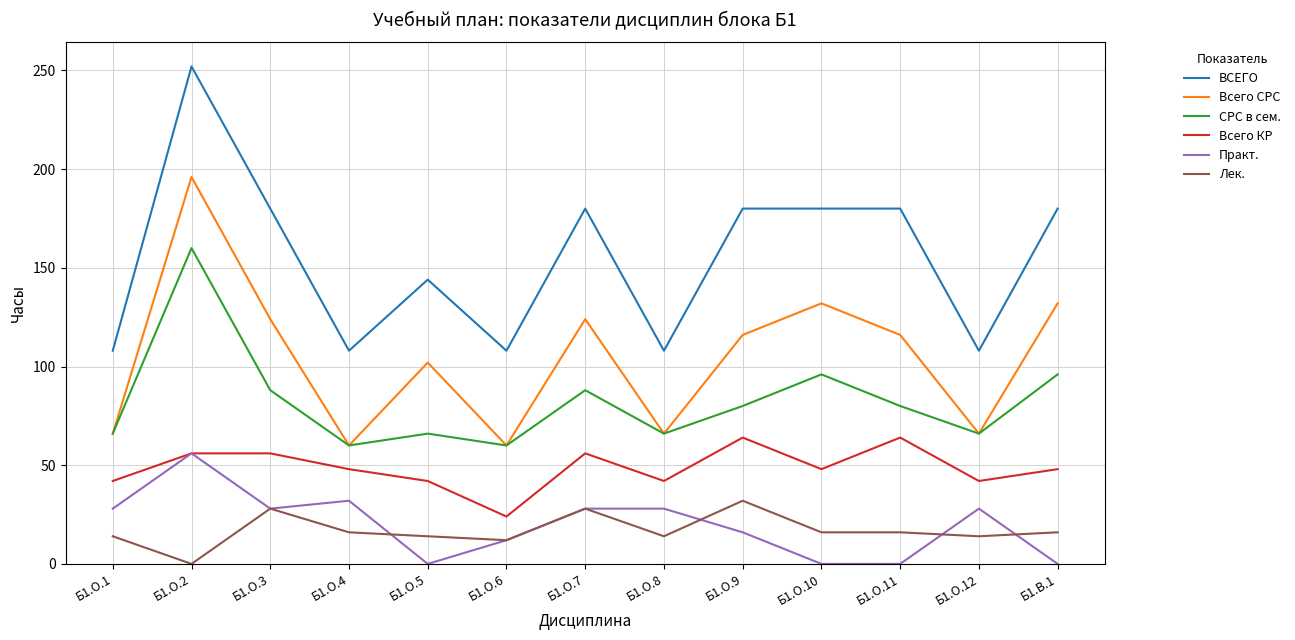

Reading left to right, transcribe all the data shown in this chart.

ВСЕГО: Б1.О.1=108	Б1.О.2=252	Б1.О.3=180	Б1.О.4=108	Б1.О.5=144	Б1.О.6=108	Б1.О.7=180	Б1.О.8=108	Б1.О.9=180	Б1.О.10=180	Б1.О.11=180	Б1.О.12=108	Б1.В.1=180
Всего СРС: Б1.О.1=66	Б1.О.2=196	Б1.О.3=124	Б1.О.4=60	Б1.О.5=102	Б1.О.6=60	Б1.О.7=124	Б1.О.8=66	Б1.О.9=116	Б1.О.10=132	Б1.О.11=116	Б1.О.12=66	Б1.В.1=132
СРС в сем.: Б1.О.1=66	Б1.О.2=160	Б1.О.3=88	Б1.О.4=60	Б1.О.5=66	Б1.О.6=60	Б1.О.7=88	Б1.О.8=66	Б1.О.9=80	Б1.О.10=96	Б1.О.11=80	Б1.О.12=66	Б1.В.1=96
Всего КР: Б1.О.1=42	Б1.О.2=56	Б1.О.3=56	Б1.О.4=48	Б1.О.5=42	Б1.О.6=24	Б1.О.7=56	Б1.О.8=42	Б1.О.9=64	Б1.О.10=48	Б1.О.11=64	Б1.О.12=42	Б1.В.1=48
Практ.: Б1.О.1=28	Б1.О.2=56	Б1.О.3=28	Б1.О.4=32	Б1.О.5=0	Б1.О.6=12	Б1.О.7=28	Б1.О.8=28	Б1.О.9=16	Б1.О.10=0	Б1.О.11=0	Б1.О.12=28	Б1.В.1=0
Лек.: Б1.О.1=14	Б1.О.2=0	Б1.О.3=28	Б1.О.4=16	Б1.О.5=14	Б1.О.6=12	Б1.О.7=28	Б1.О.8=14	Б1.О.9=32	Б1.О.10=16	Б1.О.11=16	Б1.О.12=14	Б1.В.1=16